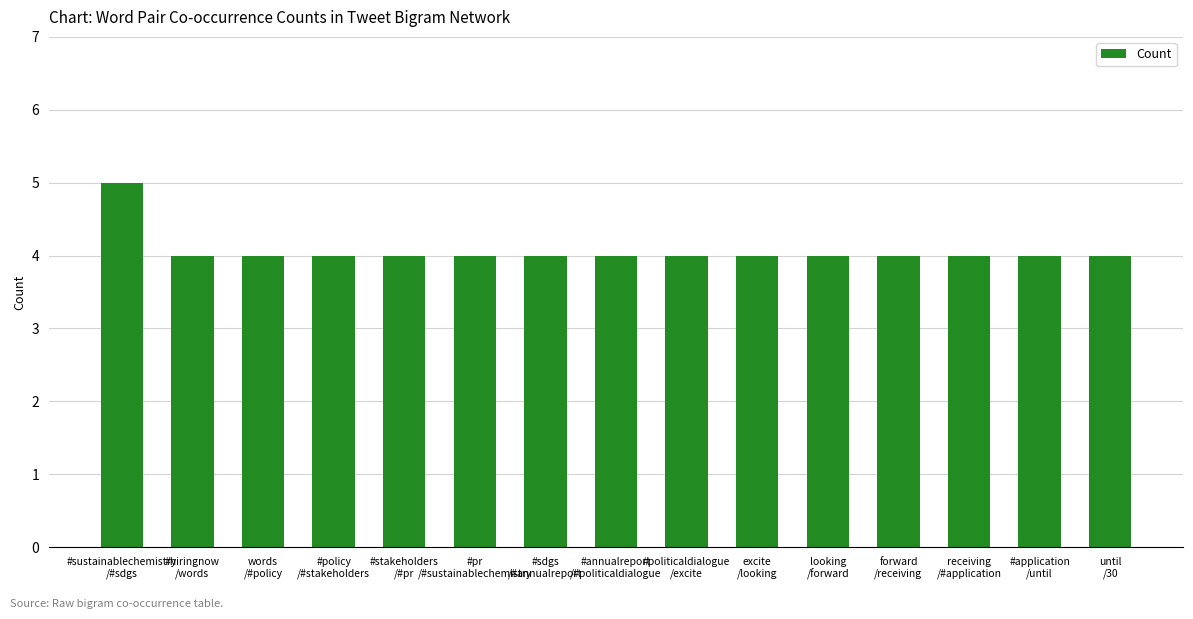

The chart shows a value of 3 at #politicaldialogue
/excite. True or false?

False